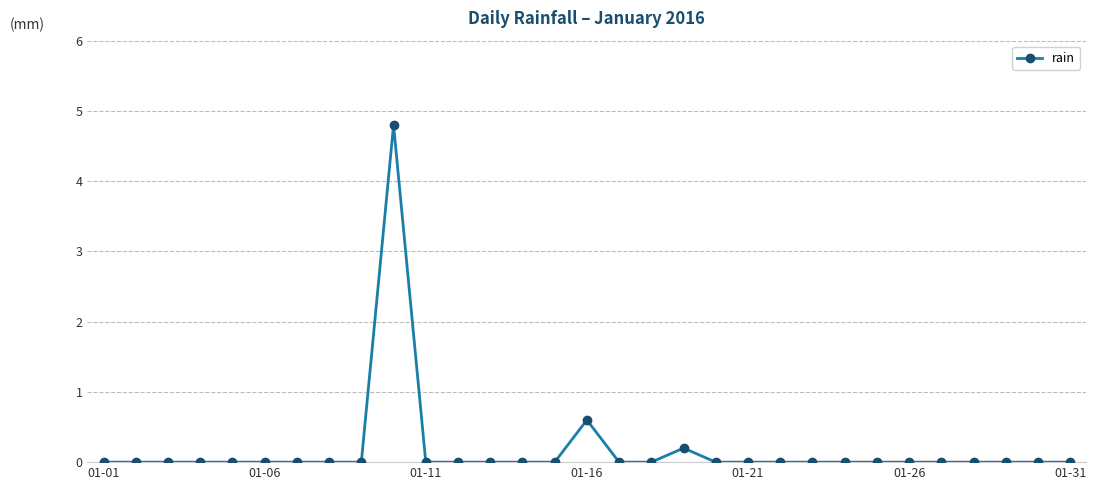

What is the difference between the maximum and minimum values?

4.8